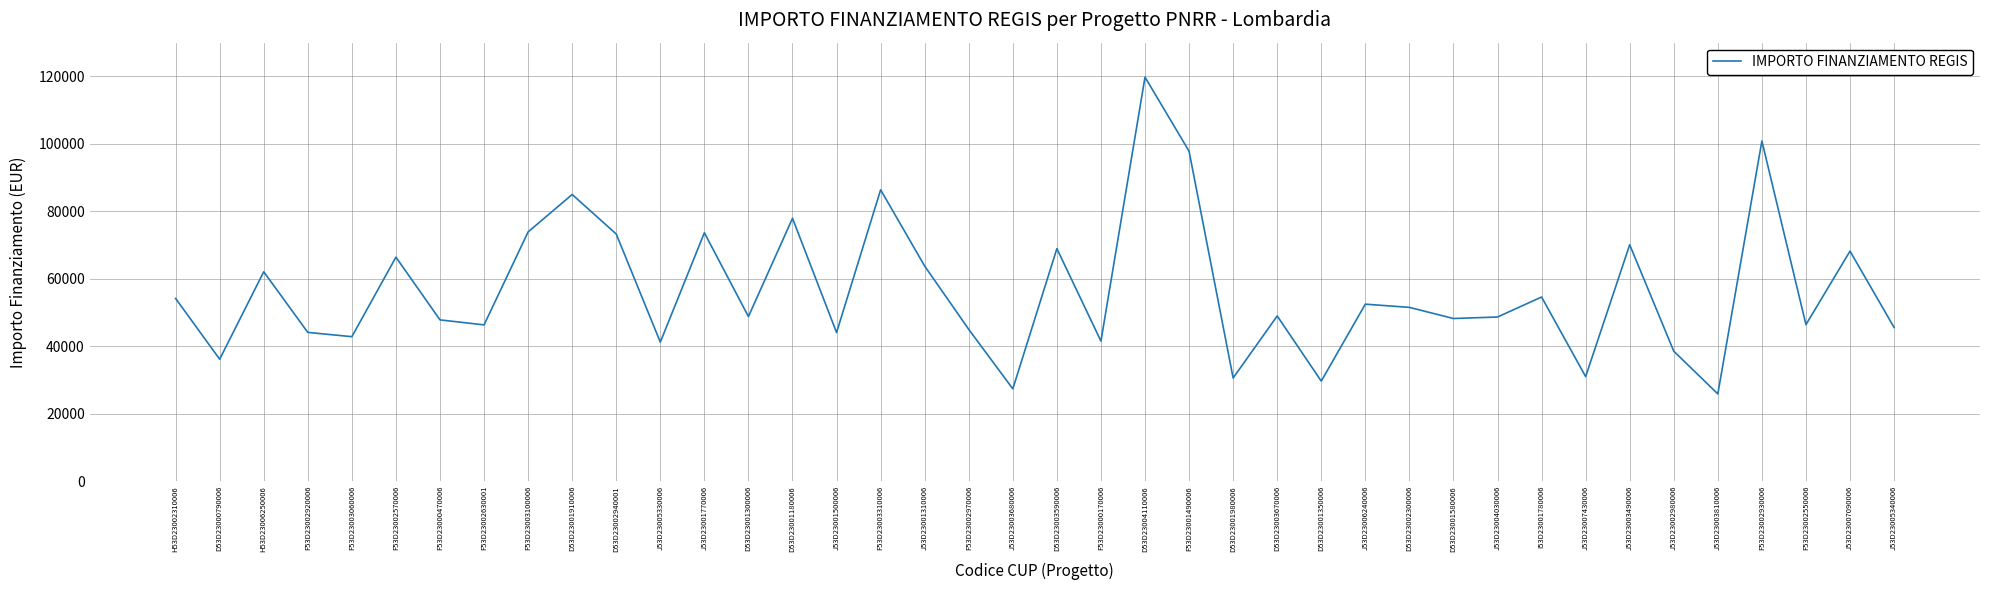

At which label does the data first exceed 48957?

H53D23002310006